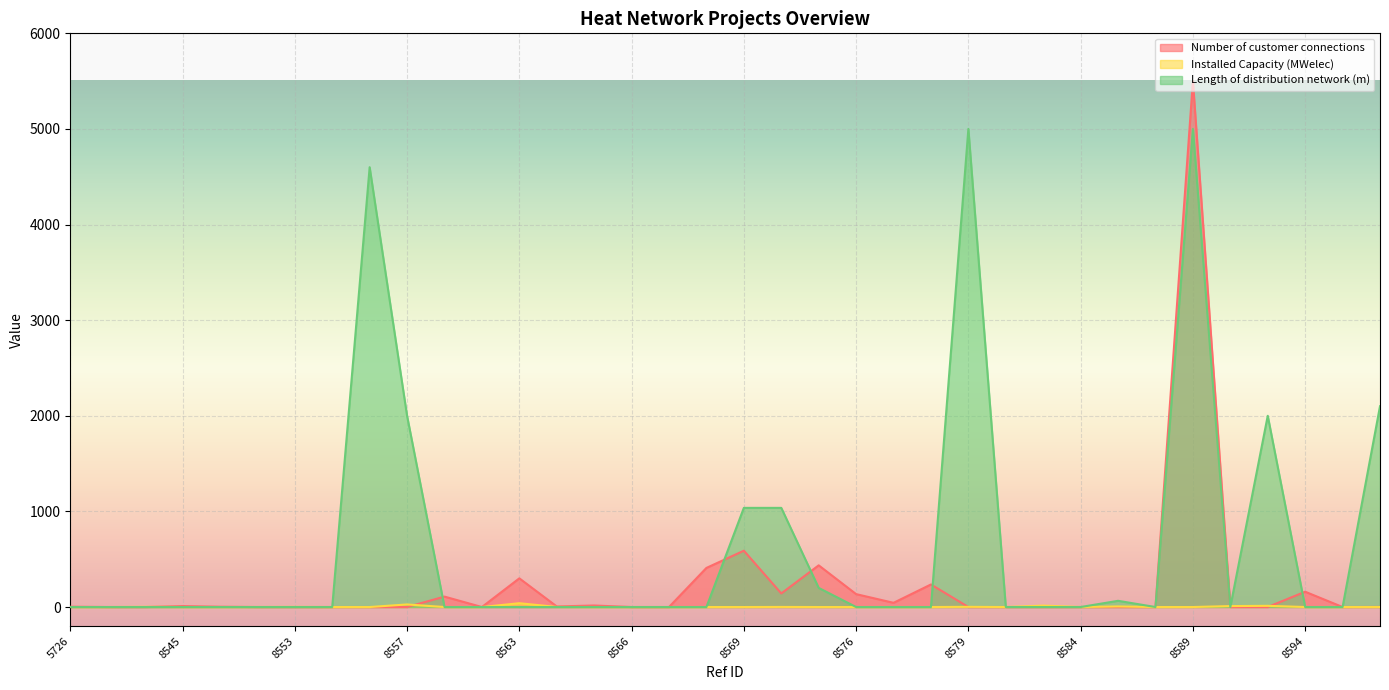

Reading left to right, transcribe all the data shown in this chart.

Number of customer connections: 5726=3.0	8281=0.0	8544=0.0	8545=10.0	8546=3.0	8550=0.0	8553=0.0	8554=0.0	8556=0.0	8557=0.0	8559=109.0	8561=0.0	8563=300.0	8564=6.0	8565=16.0	8566=0.0	8567=0.0	8568=409.0	8569=589.0	8570=142.0	8572=436.0	8576=135.0	8577=44.0	8578=236.0	8579=0.0	8581=0.0	8583=0.0	8584=0.0	8585=0.0	8587=0.0	8589=5500.0	8591=0.0	8592=0.0	8594=160.0	8600=0.0	8604=1.0
Installed Capacity (MWelec): 5726=0.0	8281=0.0	8544=2.0	8545=0.0	8546=0.0	8550=0.4	8553=1.4	8554=0.0	8556=0.0	8557=27.0	8559=0.0	8561=0.0	8563=40.0	8564=0.8	8565=0.0	8566=0.0	8567=0.0	8568=0.0	8569=0.0	8570=0.9	8572=0.0	8576=0.0	8577=0.0	8578=0.0	8579=2.0	8581=0.0	8583=15.0	8584=0.0	8585=6.0	8587=0.0	8589=0.0	8591=9.9	8592=12.5	8594=0.0	8600=0.0	8604=0.0
Length of distribution network (m): 5726=0.0	8281=0.0	8544=0.0	8545=0.0	8546=0.0	8550=0.0	8553=0.0	8554=0.0	8556=4600.0	8557=2000.0	8559=0.0	8561=0.0	8563=0.0	8564=0.0	8565=0.0	8566=0.0	8567=0.0	8568=0.0	8569=1037.0	8570=1037.0	8572=200.0	8576=0.0	8577=0.0	8578=0.0	8579=5000.0	8581=0.0	8583=0.0	8584=0.0	8585=65.0	8587=0.0	8589=5000.0	8591=0.0	8592=2000.0	8594=0.0	8600=0.0	8604=2100.0